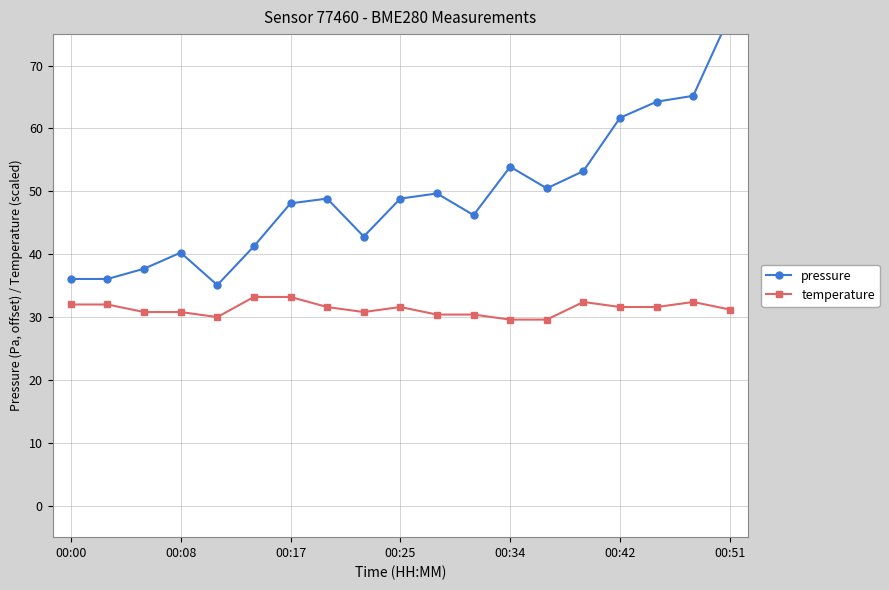

True or false: temperature has a value of 32.0 at 00:00.

True